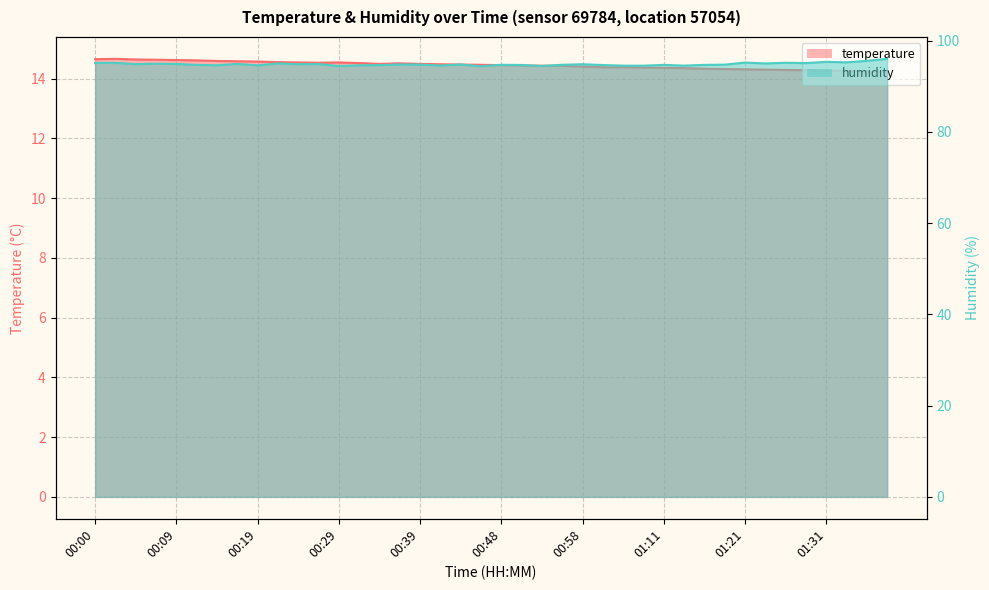

Reading left to right, what are all the values shown in this chart?

temperature: 00:00=14.7	00:02=14.7	00:05=14.6	00:07=14.6	00:09=14.6	00:12=14.6	00:14=14.6	00:17=14.6	00:19=14.6	00:22=14.6	00:24=14.5	00:26=14.5	00:29=14.5	00:31=14.5	00:34=14.5	00:36=14.5	00:39=14.5	00:41=14.5	00:43=14.5	00:46=14.5	00:48=14.4	00:51=14.4	00:53=14.4	00:56=14.4	00:58=14.4	01:04=14.4	01:06=14.4	01:09=14.4	01:11=14.4	01:14=14.3	01:16=14.3	01:18=14.3	01:21=14.3	01:23=14.3	01:26=14.3	01:28=14.3	01:31=14.3	01:33=14.3	01:36=14.2	01:38=14.2
humidity: 00:00=95.1	00:02=95.1	00:05=94.8	00:07=94.9	00:09=94.9	00:12=94.7	00:14=94.6	00:17=94.9	00:19=94.6	00:22=95.0	00:24=94.8	00:26=94.8	00:29=94.4	00:31=94.6	00:34=94.6	00:36=94.8	00:39=94.7	00:41=94.5	00:43=94.8	00:46=94.4	00:48=94.7	00:51=94.6	00:53=94.4	00:56=94.7	00:58=94.8	01:04=94.6	01:06=94.5	01:09=94.5	01:11=94.7	01:14=94.5	01:16=94.7	01:18=94.7	01:21=95.2	01:23=95.0	01:26=95.1	01:28=95.0	01:31=95.3	01:33=95.2	01:36=95.5	01:38=96.0